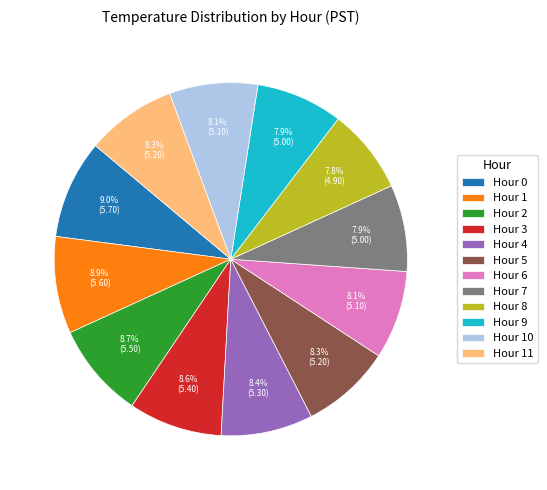

How many segments does this pie chart have?

12